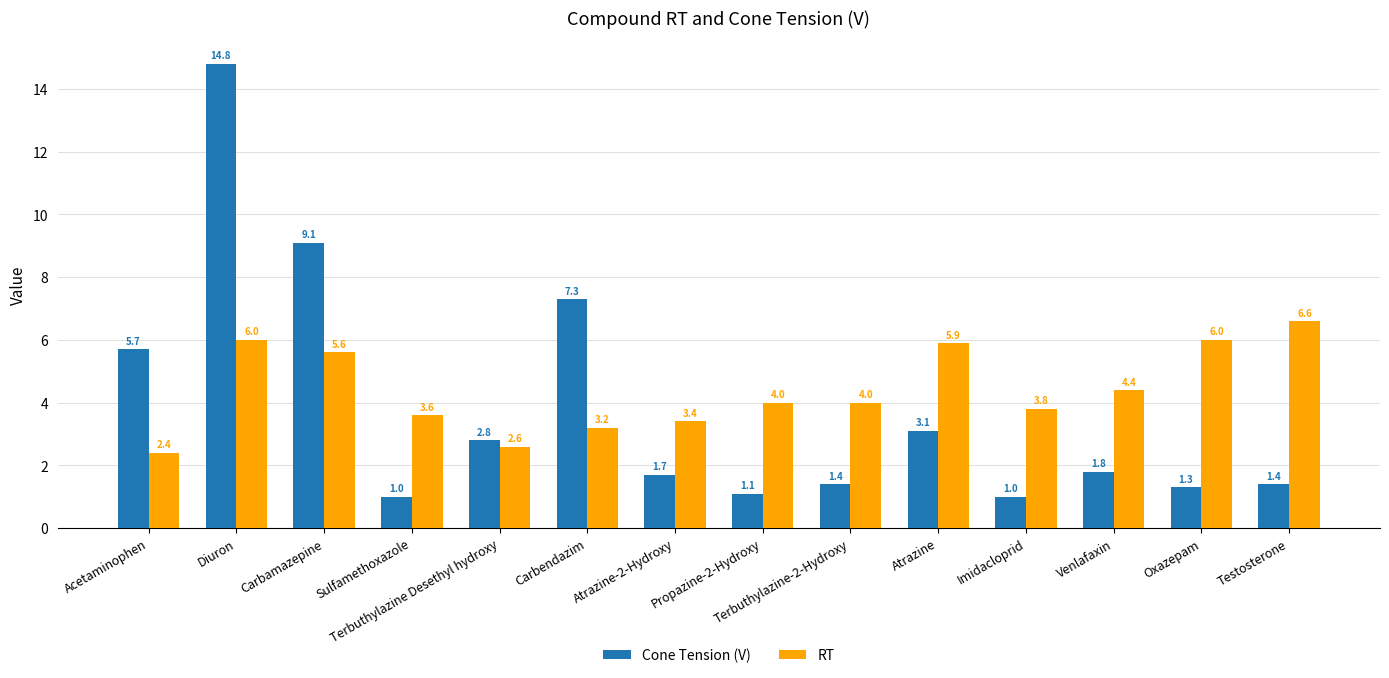

Which series has the largest total across all categories?

RT